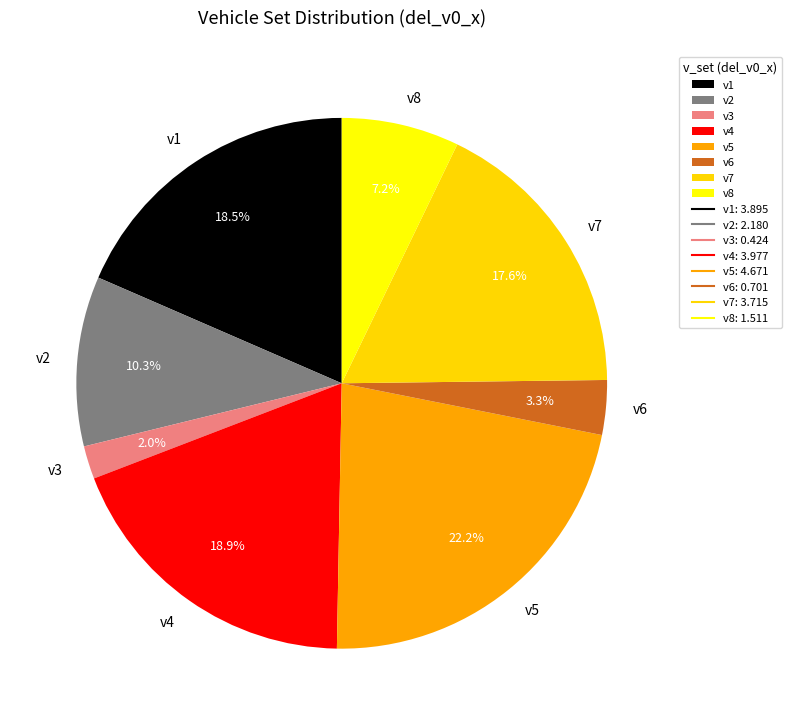

Which category has the biggest portion of the pie?

v5